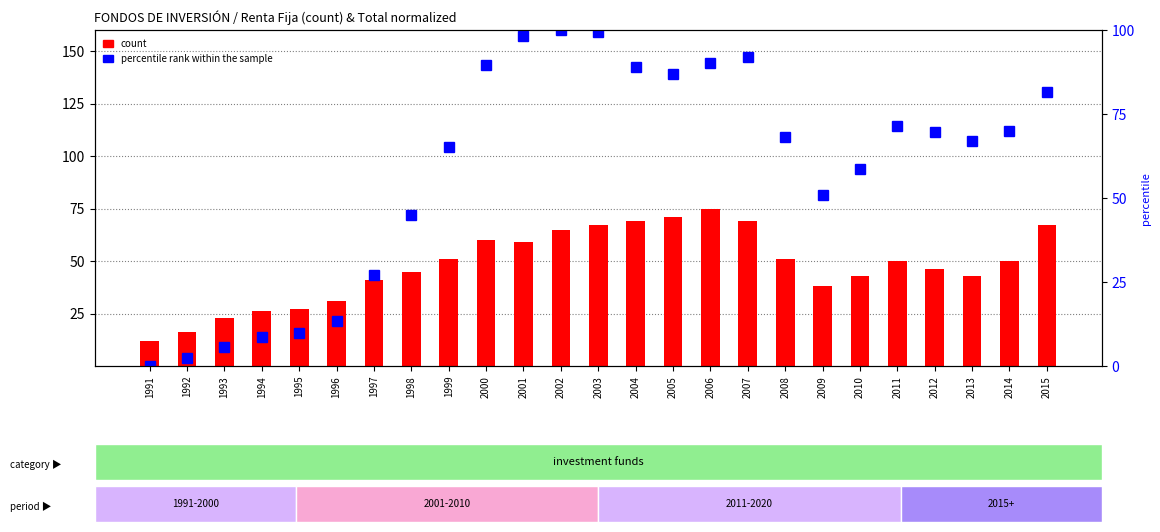

What is the difference between the second highest and second lowest values in the count series?

55.0